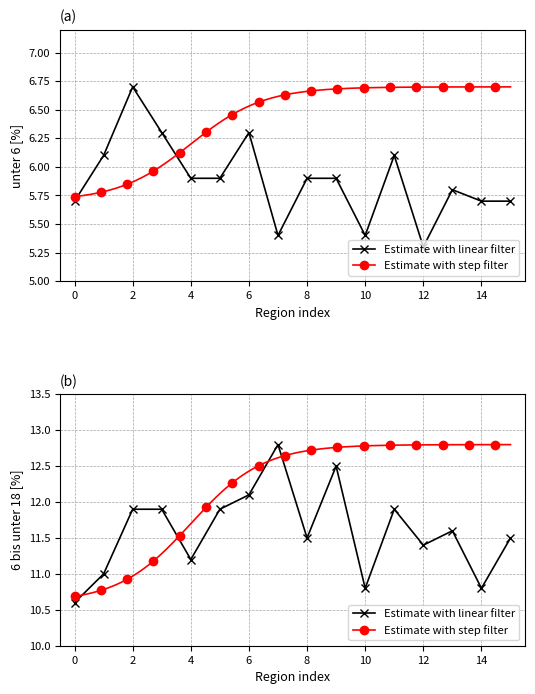

Which series has the widest spread of values?

6 bis unter 18 %